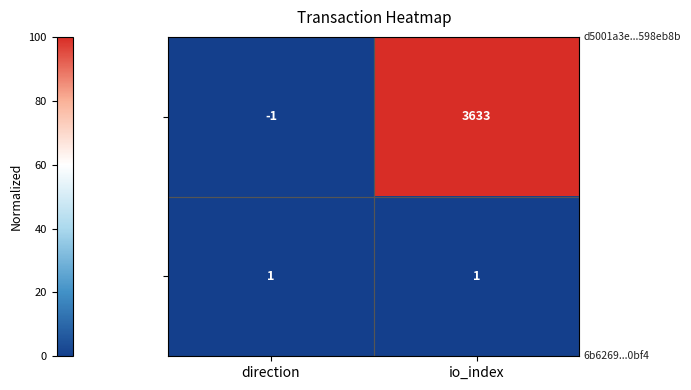

Which label corresponds to the largest value in the chart?

io_index